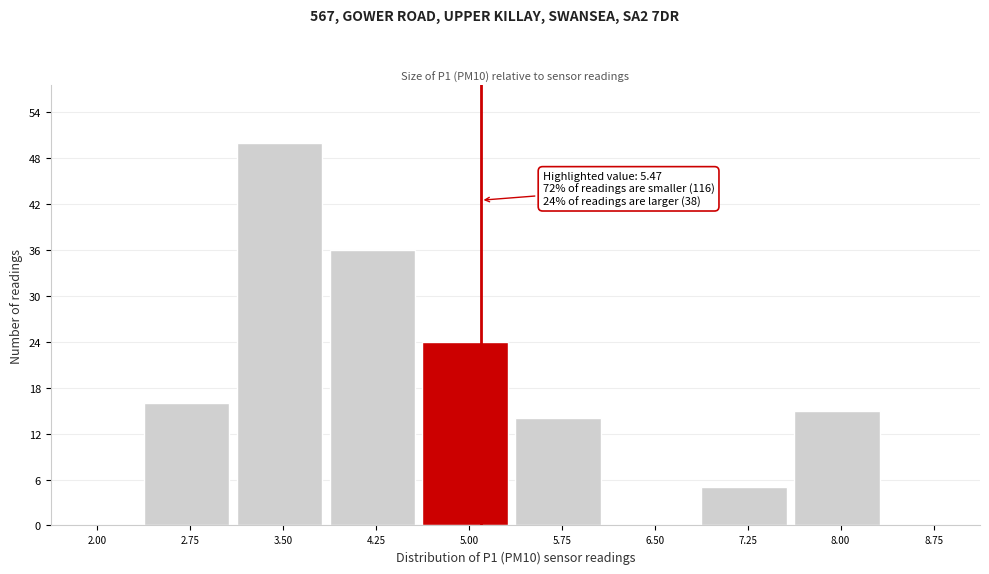

Reading left to right, extract all data points from this chart.

2.00=0	2.75=16	3.50=50	4.25=36	5.00=24	5.75=14	6.50=0	7.25=5	8.00=15	8.75=0